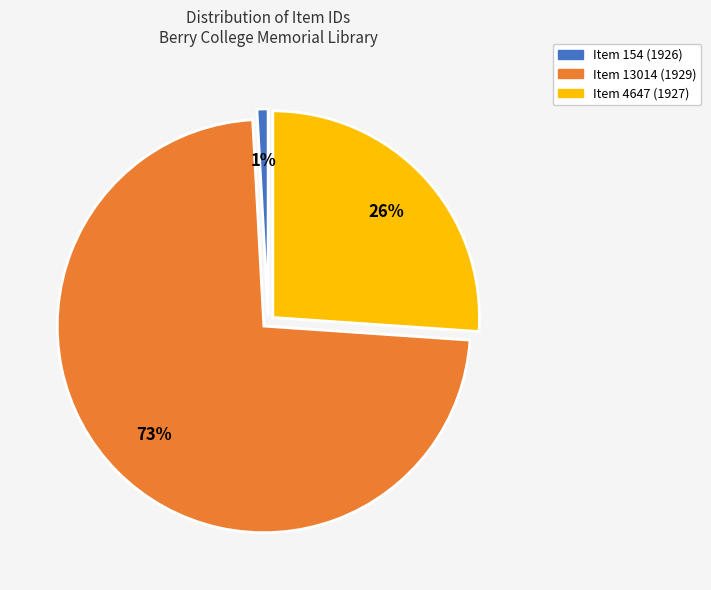

How many segments does this pie chart have?

3